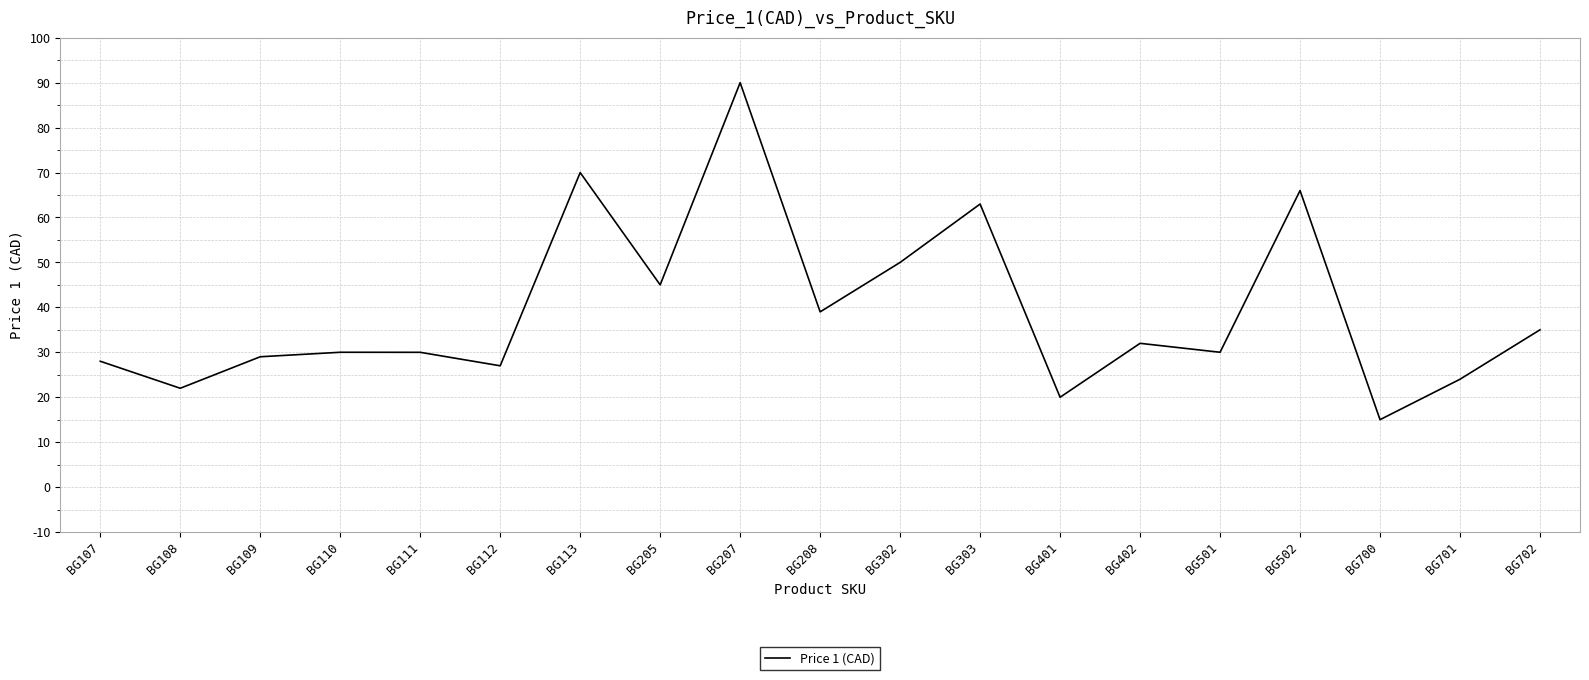

What is the ratio of the value at BG108 to the value at BG402?

0.7